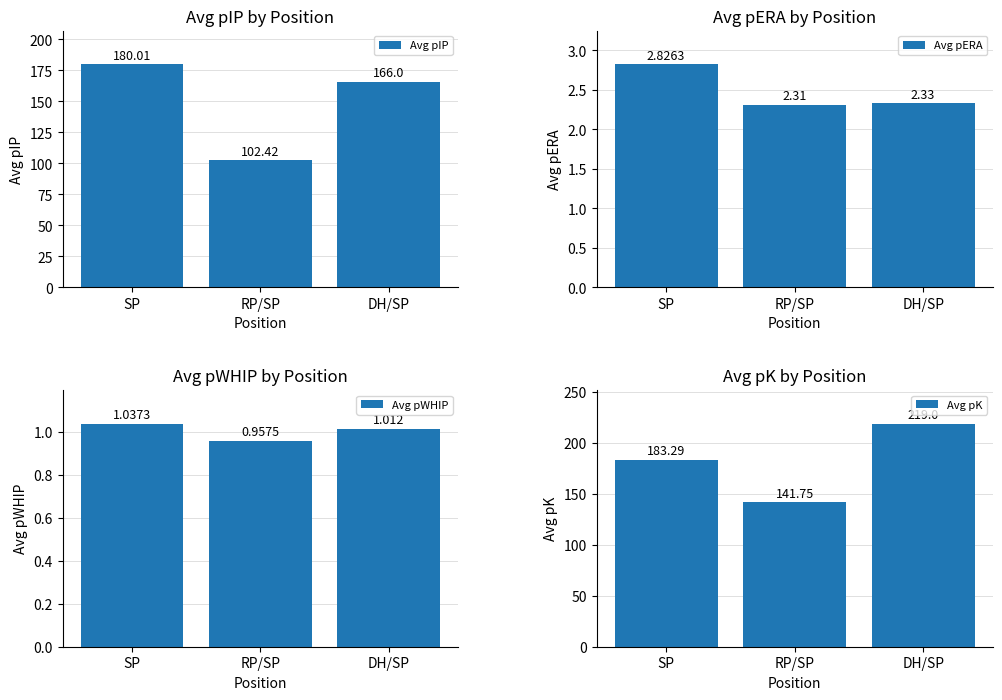

Does the chart contain any negative values?

No